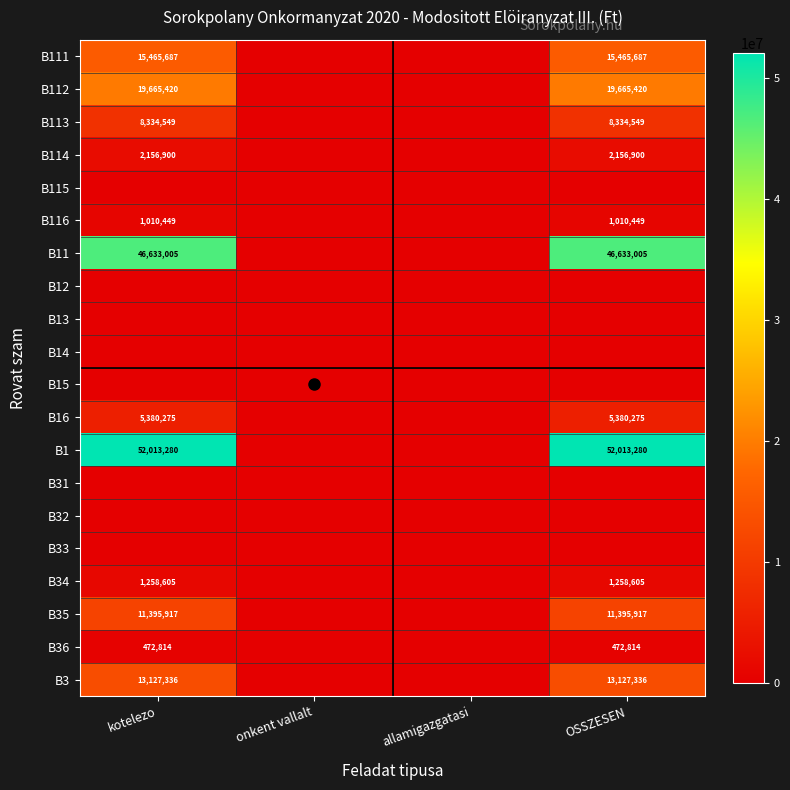

Where is B14 nearest to the value 0?

kotelezo